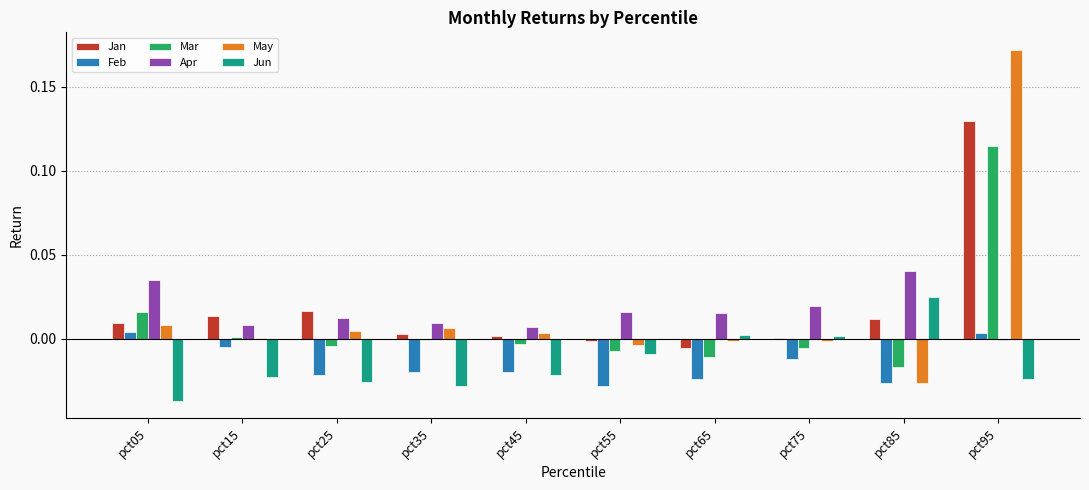

Between pct05 and pct65, which series saw the biggest shift?

Jun